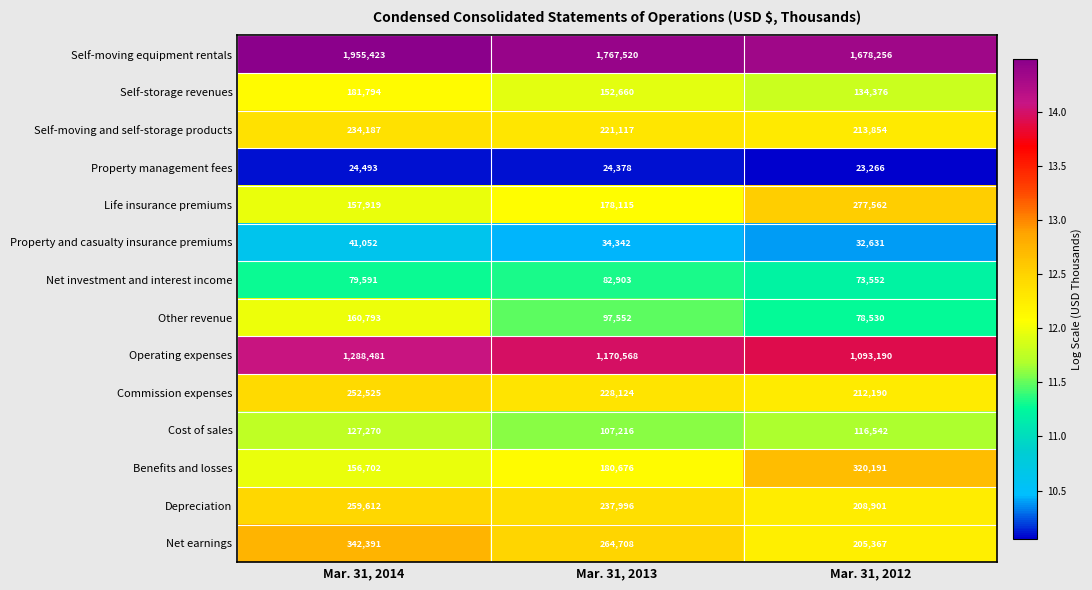

What is the smallest value displayed?

23266